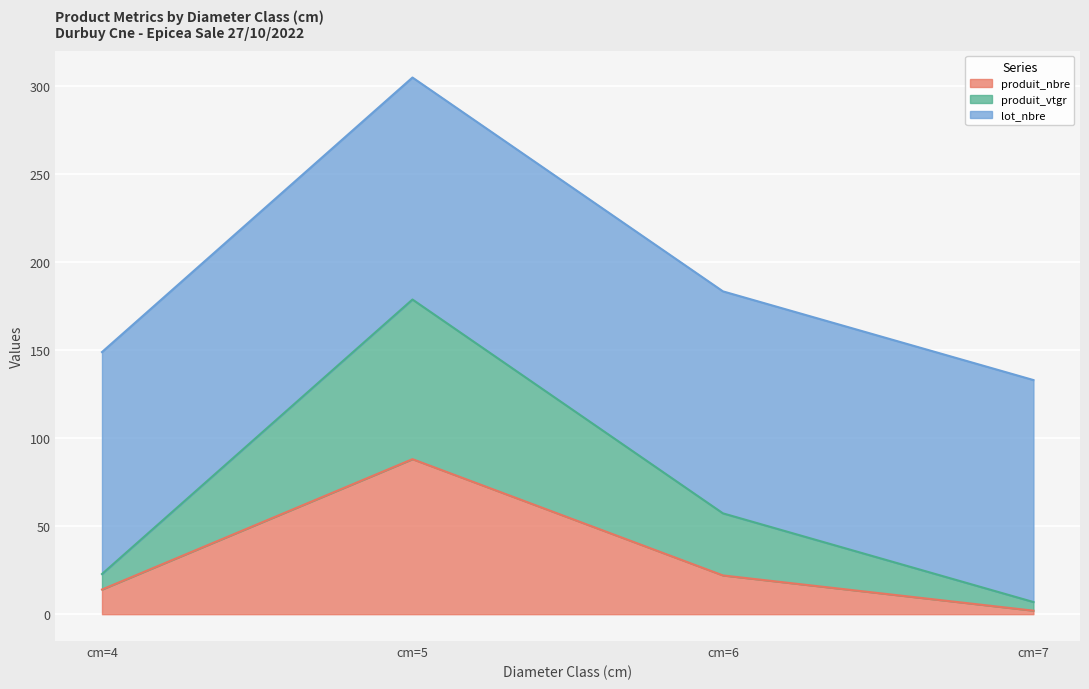

What is the total value across all series at cm=5?

304.6